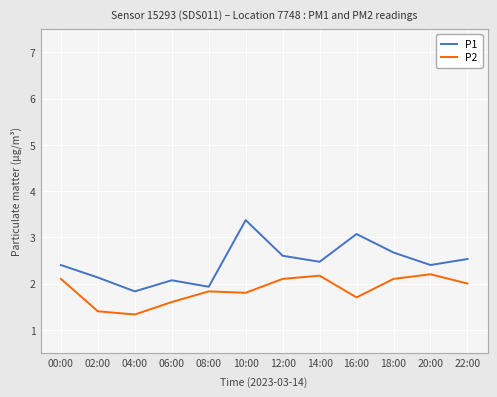

Reading right to left, transcribe all the data shown in this chart.

P1: 22:00=2.5	20:00=2.4	18:00=2.7	16:00=3.1	14:00=2.5	12:00=2.6	10:00=3.4	08:00=1.9	06:00=2.1	04:00=1.8	02:00=2.1	00:00=2.4
P2: 22:00=2.0	20:00=2.2	18:00=2.1	16:00=1.7	14:00=2.2	12:00=2.1	10:00=1.8	08:00=1.8	06:00=1.6	04:00=1.3	02:00=1.4	00:00=2.1